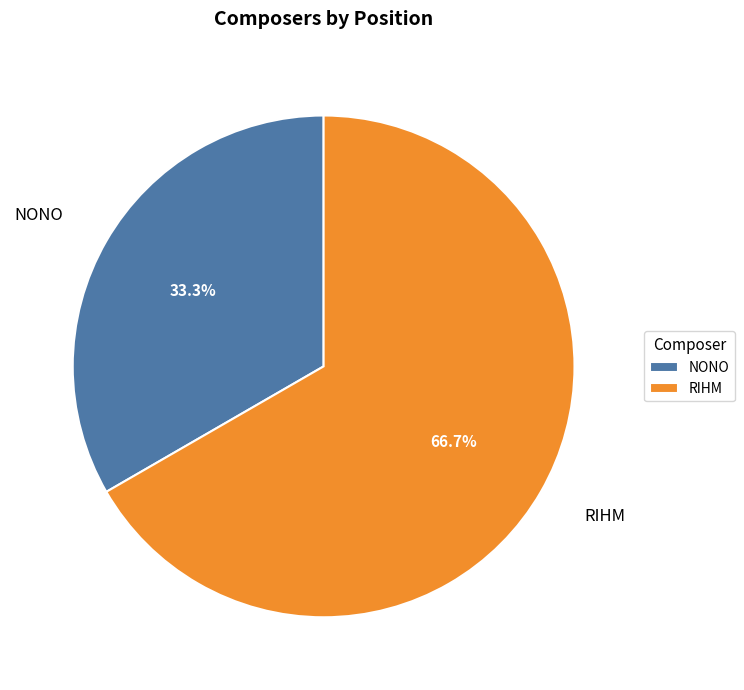

What is the majority slice?

RIHM